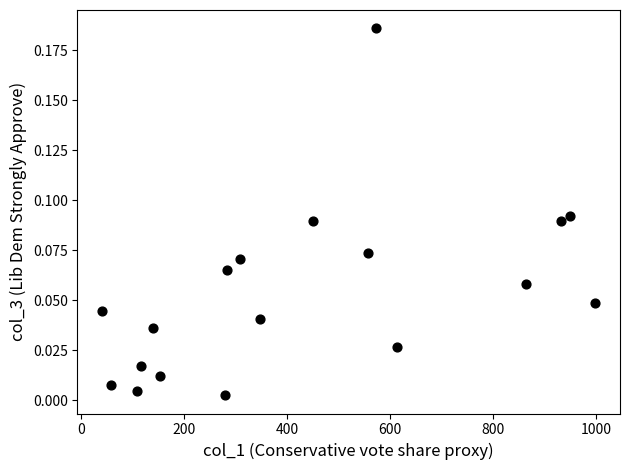

What is the range of X values (max minus min)?

959.0